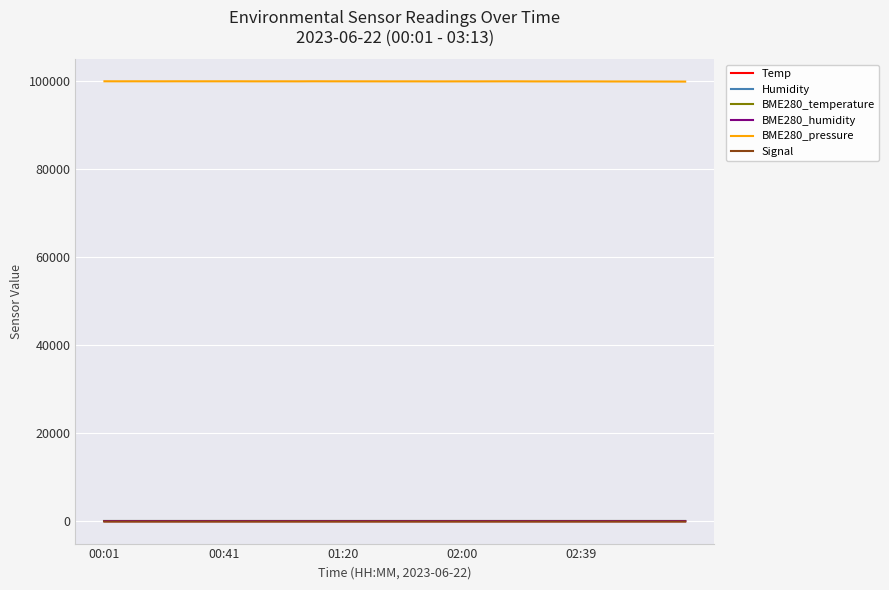

True or false: BME280_pressure and Signal cross at least once.

False